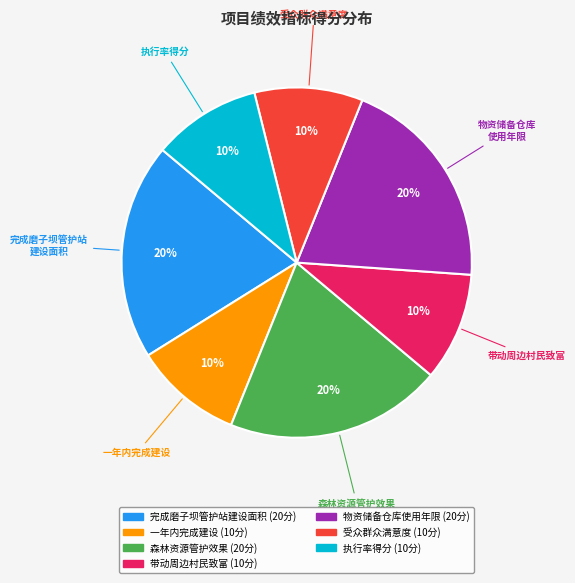

To the nearest percent, what portion does 森林资源管护效果 represent?

20%